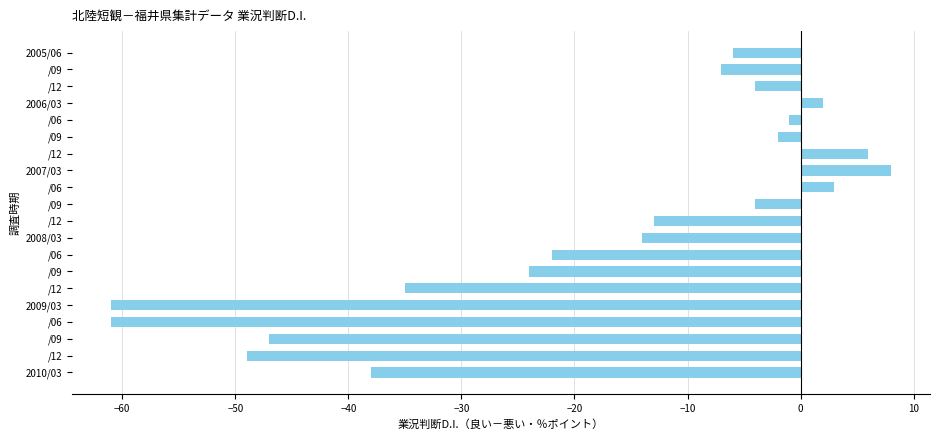

What is the smallest value displayed?

-61